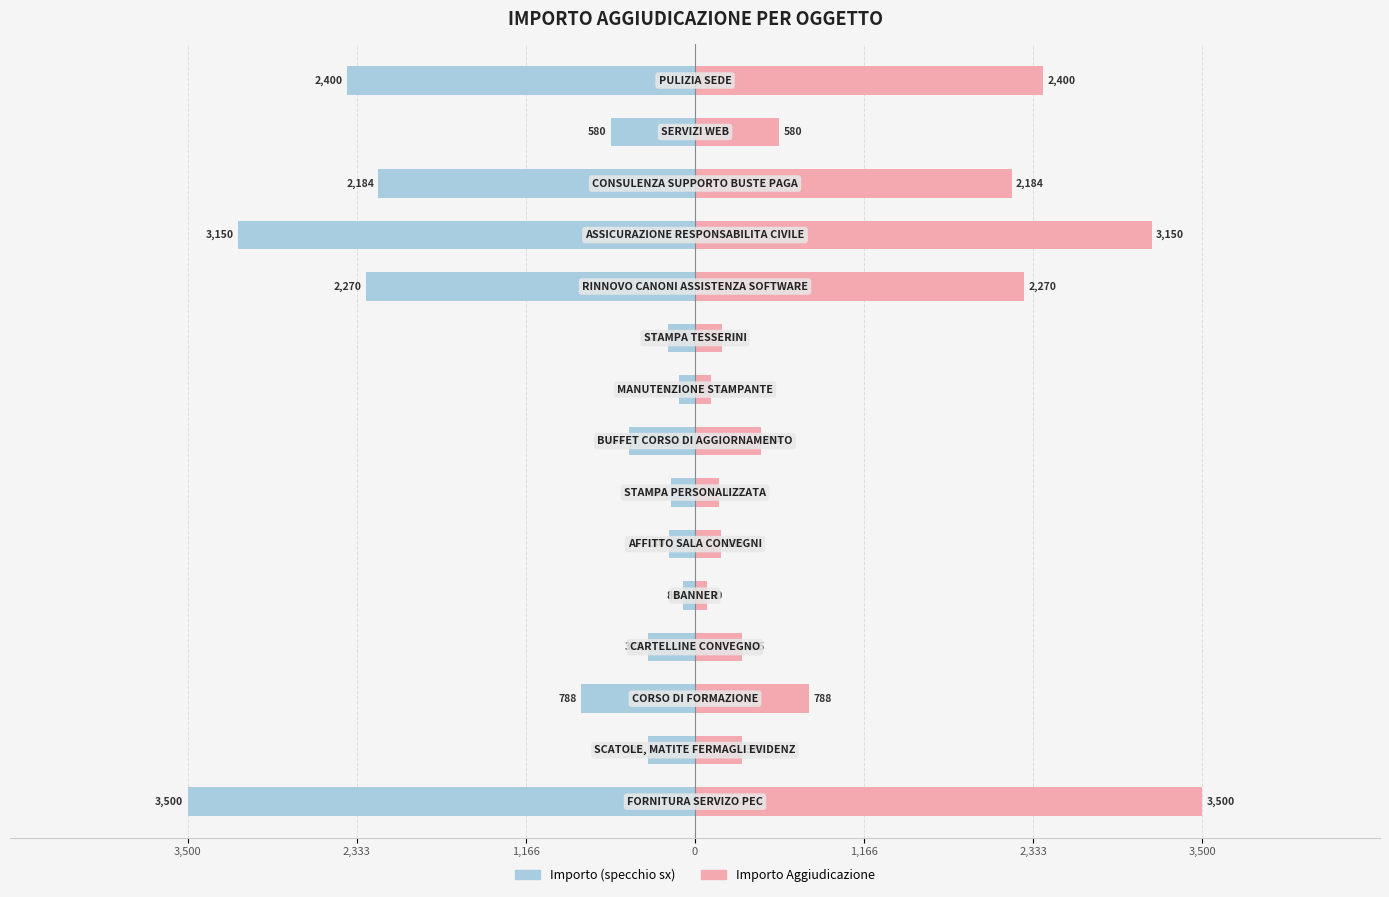

The Importo (left mirror) series shows -1922.3 at 11. True or false?

False